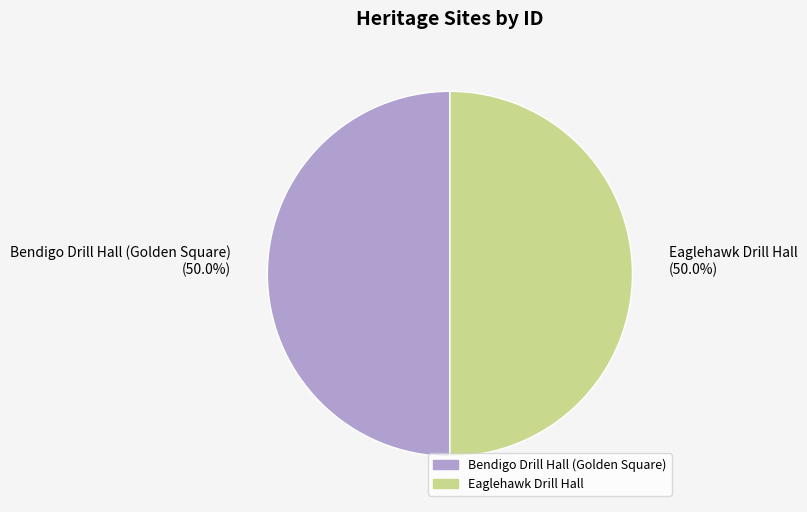

What is the ratio of the value at Eaglehawk Drill Hall to the value at Bendigo Drill Hall (Golden Square)?

1.0